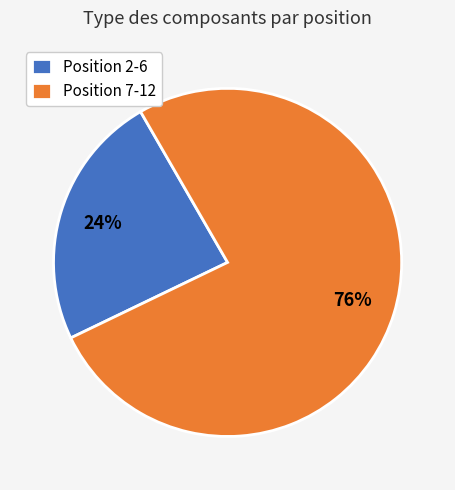

Is there a majority slice in this chart?

Yes